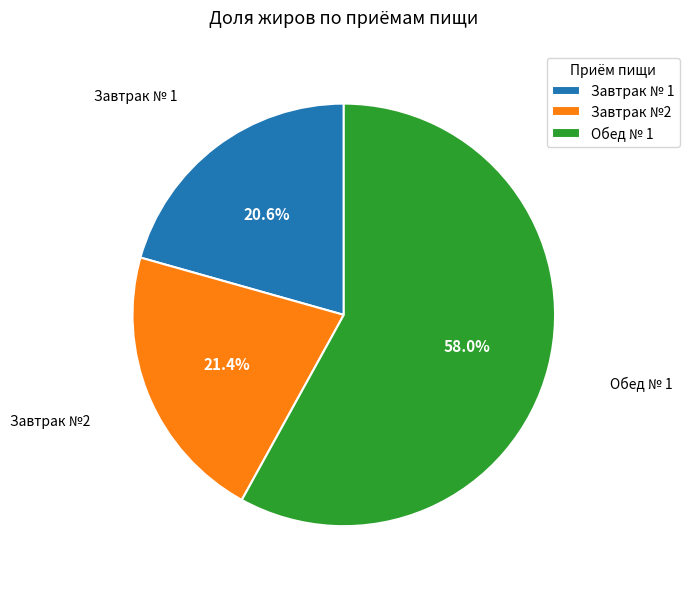

To the nearest percent, what is the average slice percentage?

33%